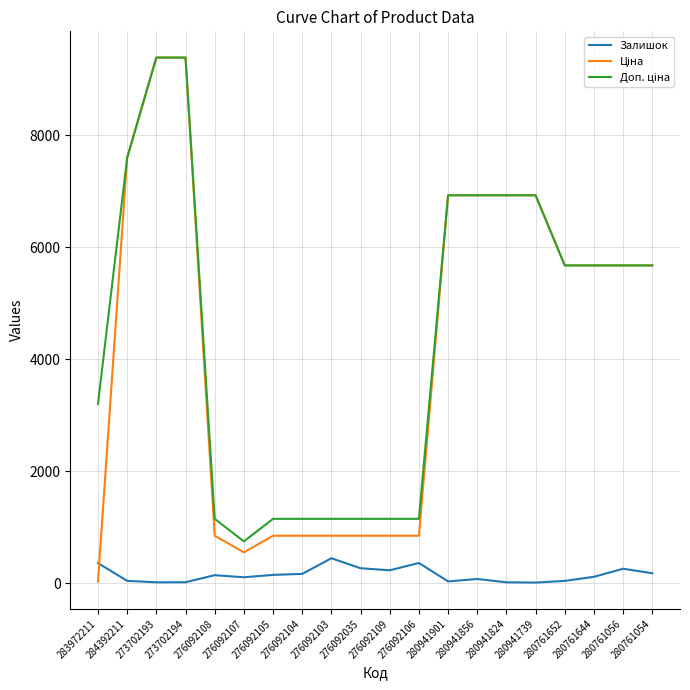

At how many categories does at least one series exceed 5117?

11